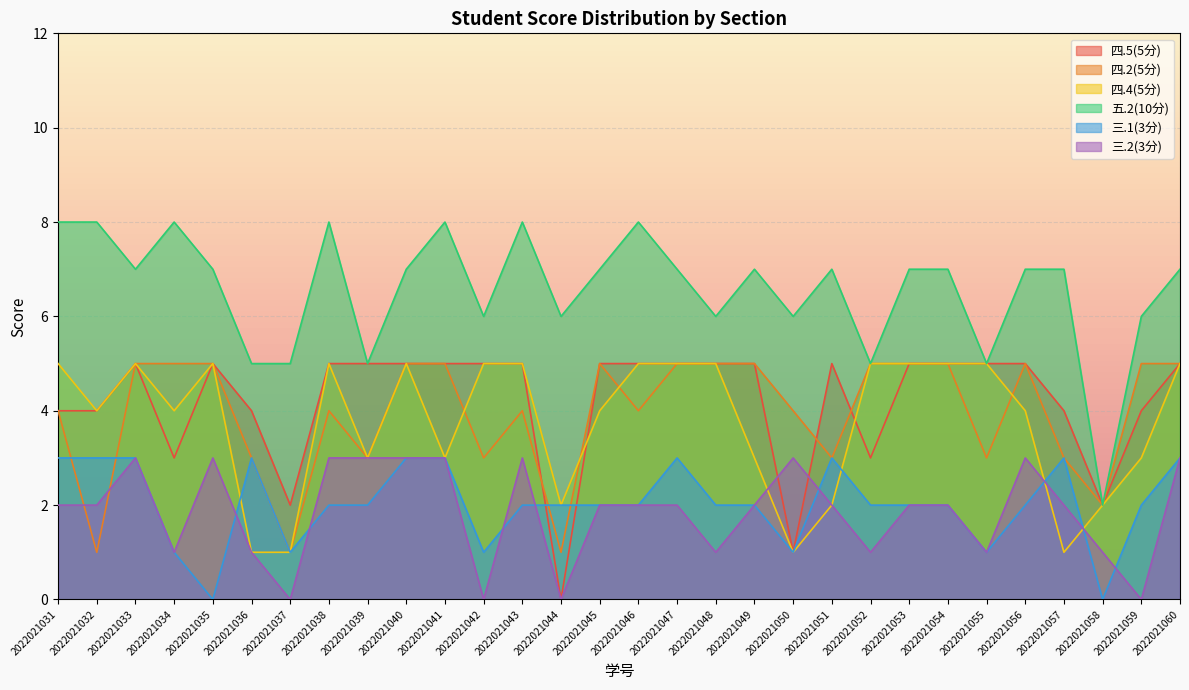

At which category is the sum across all series the highest?

2022021033